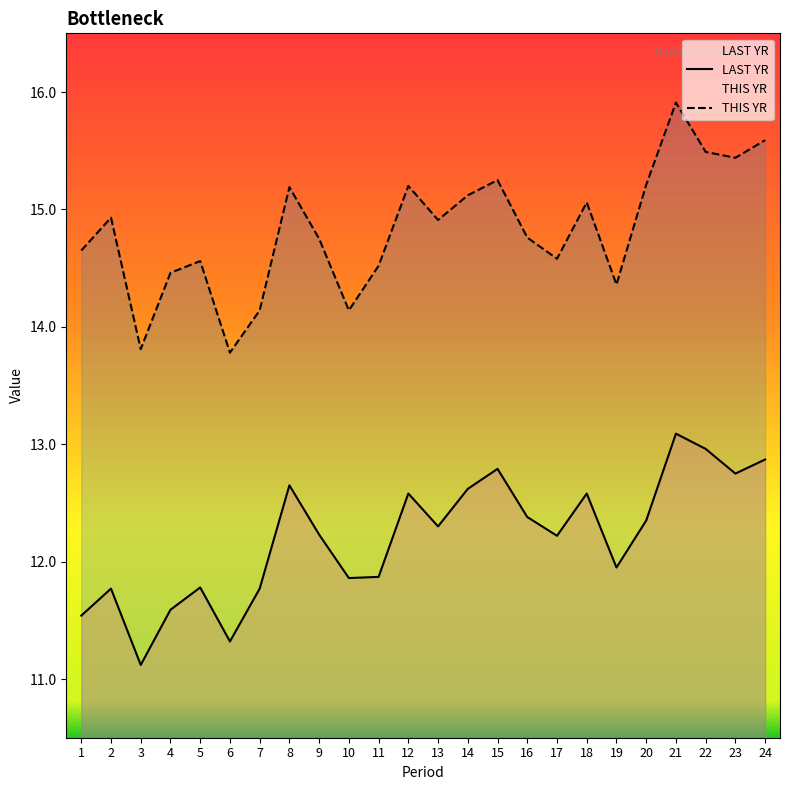

Is it true that LAST YR equals 20.1 at 17?

False